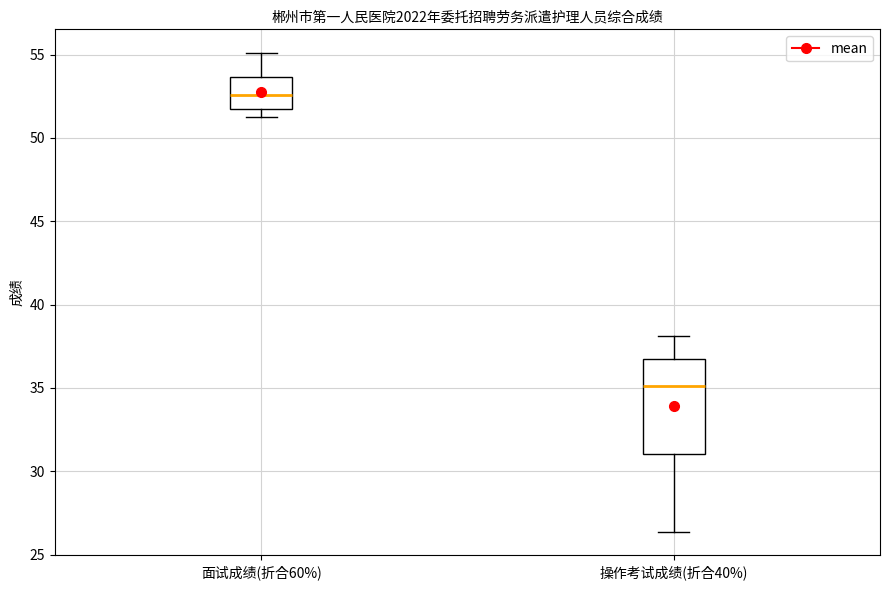

Which box has the lowest median line?

操作考试成绩(折合40%)